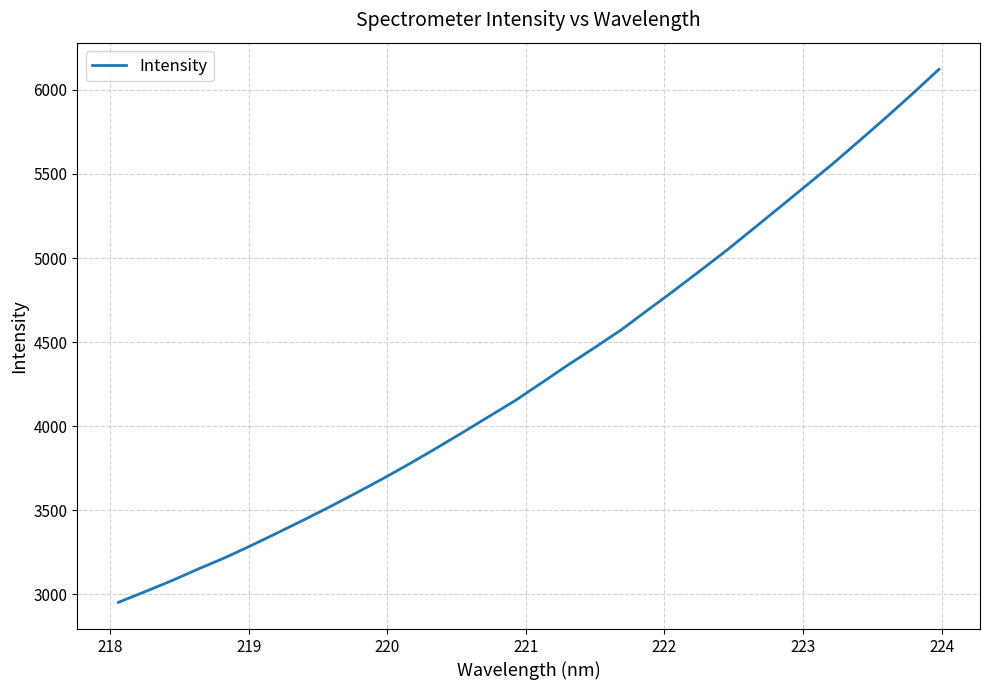

What is the difference between the maximum and minimum values?

3169.3